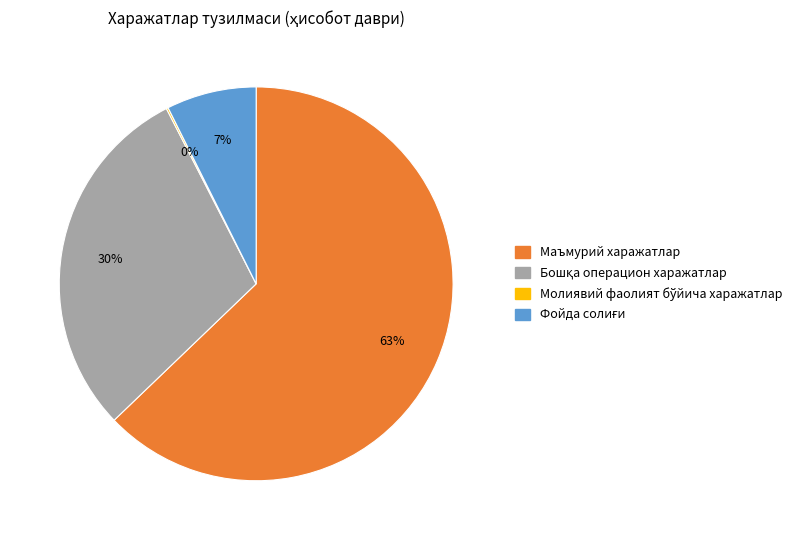

To the nearest percent, what is the average slice percentage?

25%